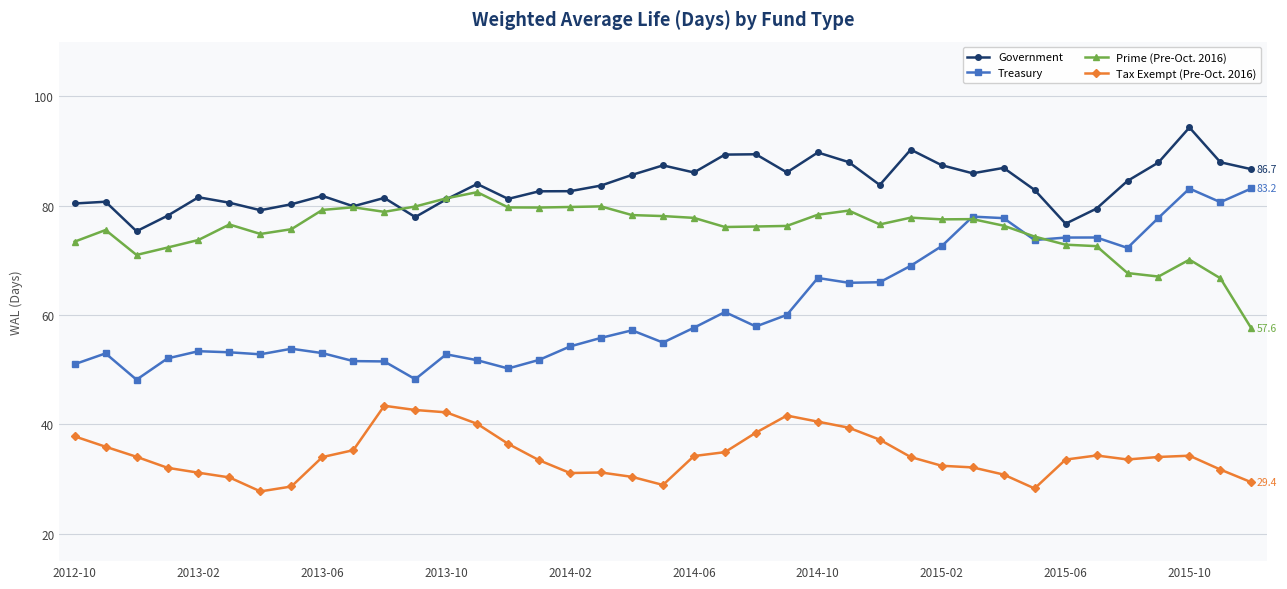

True or false: Government has more than 1 points higher than both neighbors.

True